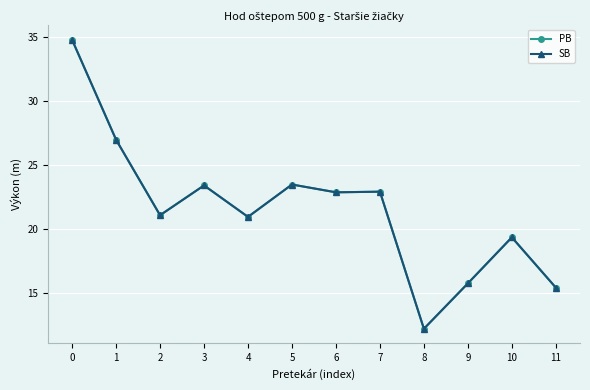

What is the sum of all PB values?

259.4